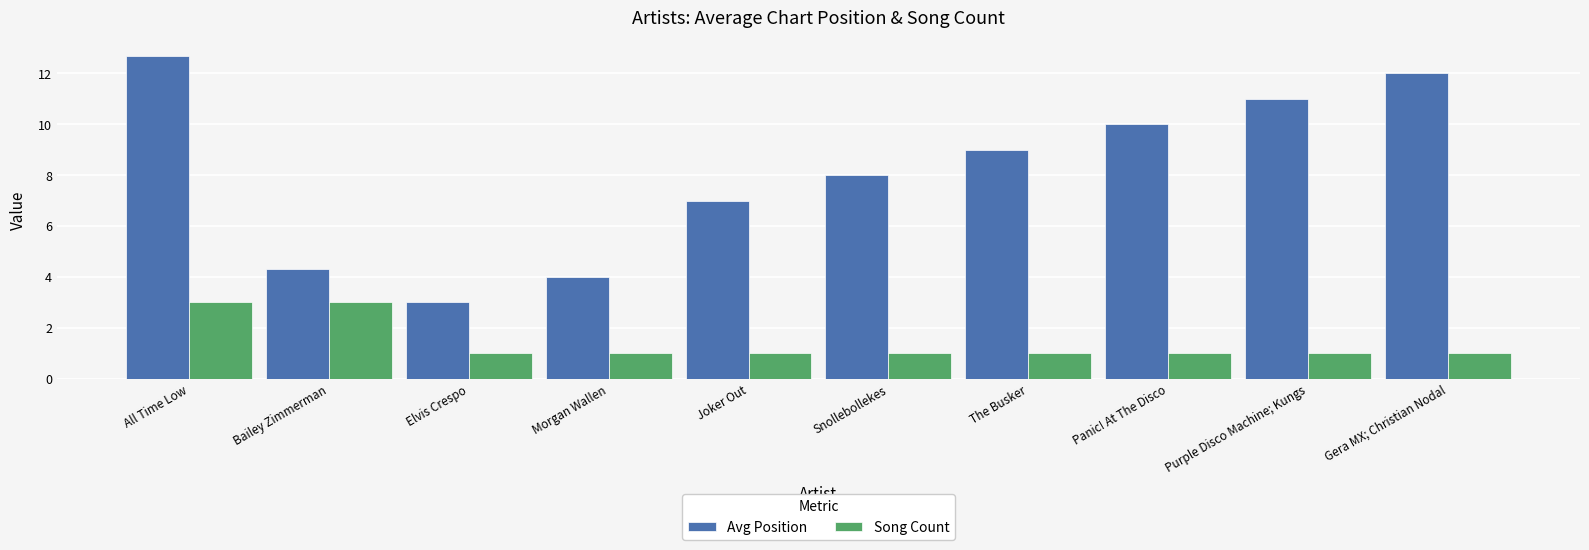

Reading left to right, transcribe all the data shown in this chart.

Avg Position: 12.7	4.3	3.0	4.0	7.0	8.0	9.0	10.0	11.0	12.0
Song Count: 3.0	3.0	1.0	1.0	1.0	1.0	1.0	1.0	1.0	1.0